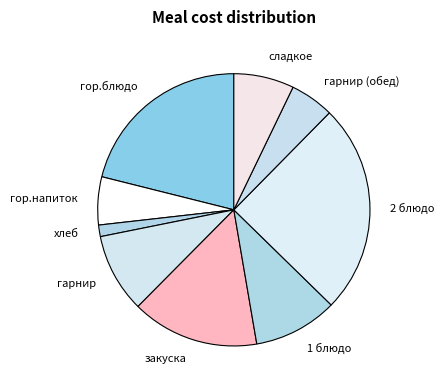

Count the number of slices in the pie.

9